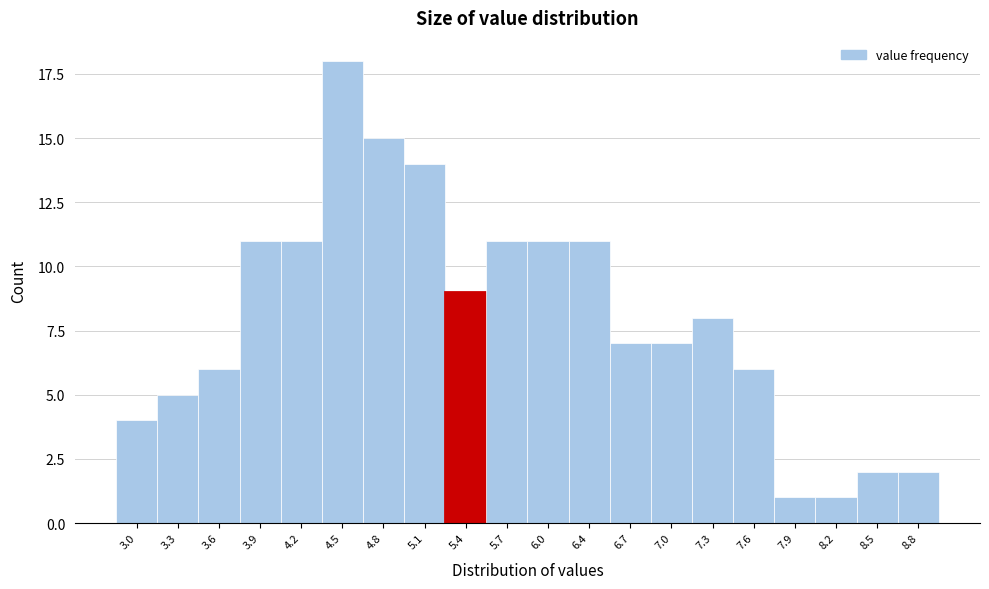

Reading right to left, what are all the values shown in this chart?

8.8=2	8.5=2	8.2=1	7.9=1	7.6=6	7.3=8	7.0=7	6.7=7	6.4=11	6.0=11	5.7=11	5.4=9	5.1=14	4.8=15	4.5=18	4.2=11	3.9=11	3.6=6	3.3=5	3.0=4